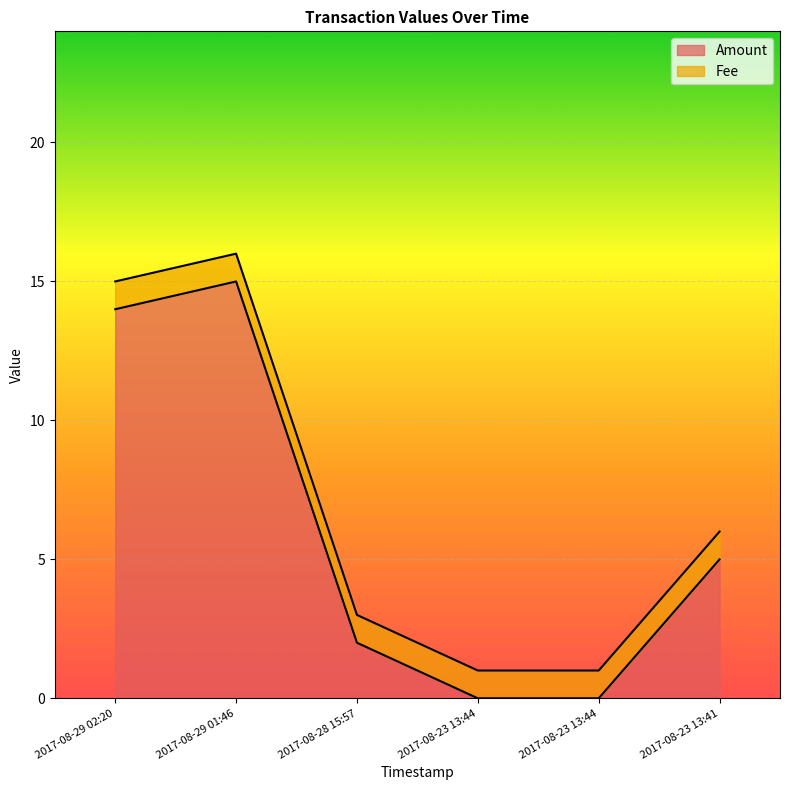

How many data points are less than 5?

3